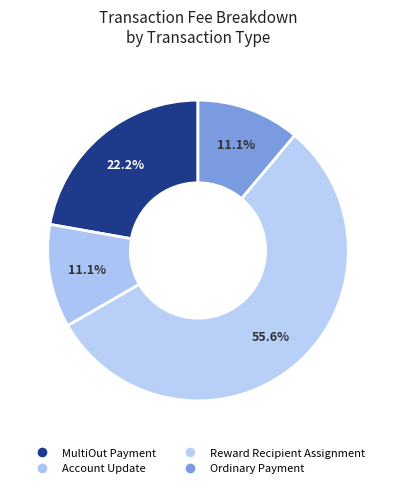

Count the number of slices in the pie.

4